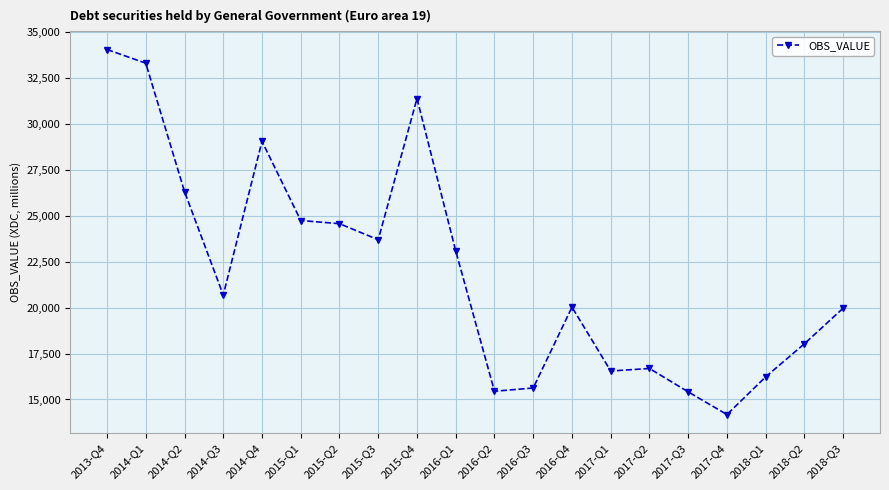

What is the minimum value shown in the chart?

14179.5